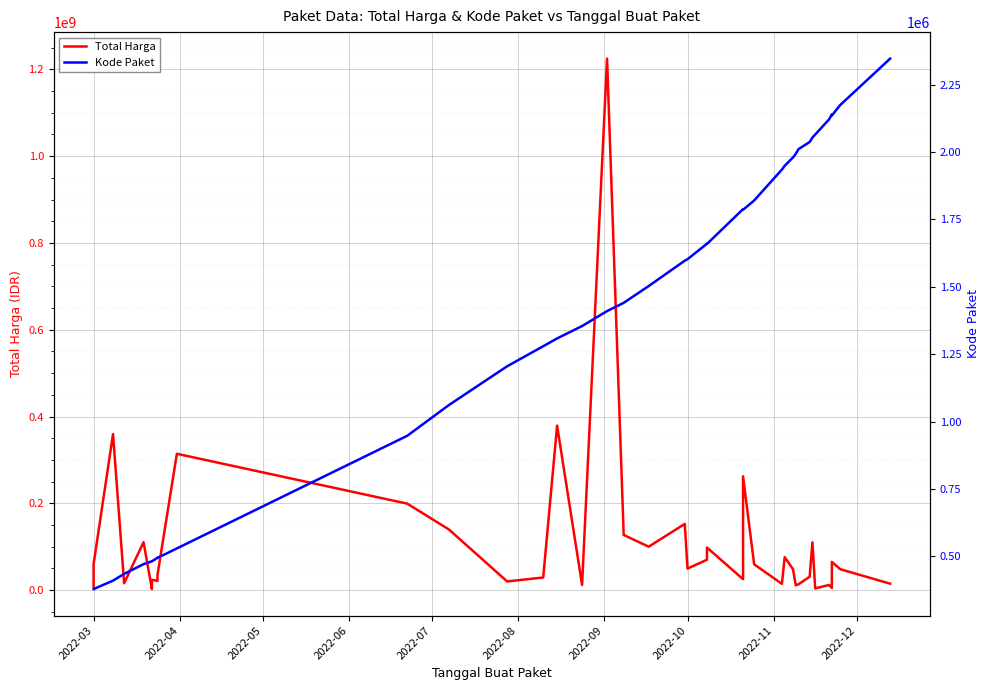

List the series in order of their overall mean, lowest first.

Kode Paket, Total Harga